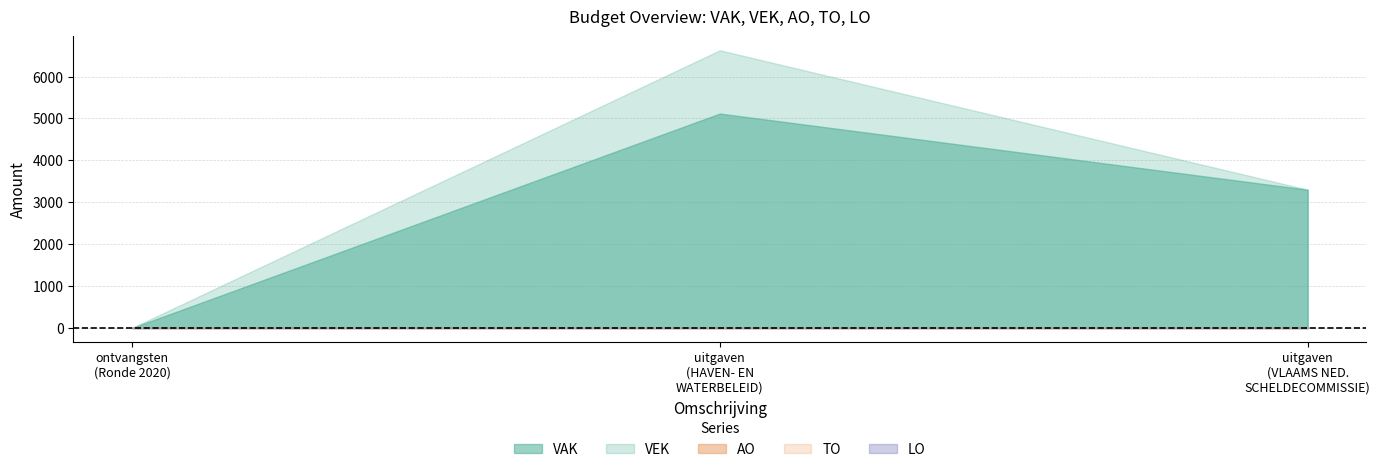

Between ontvangsten and uitgaven (HAVEN- EN WATERBELEID), which is larger?

uitgaven (HAVEN- EN WATERBELEID)